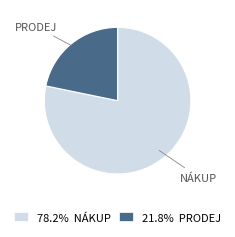

Is the sum of 78.2% NÁKUP and 21.8% PRODEJ greater than half?

Yes